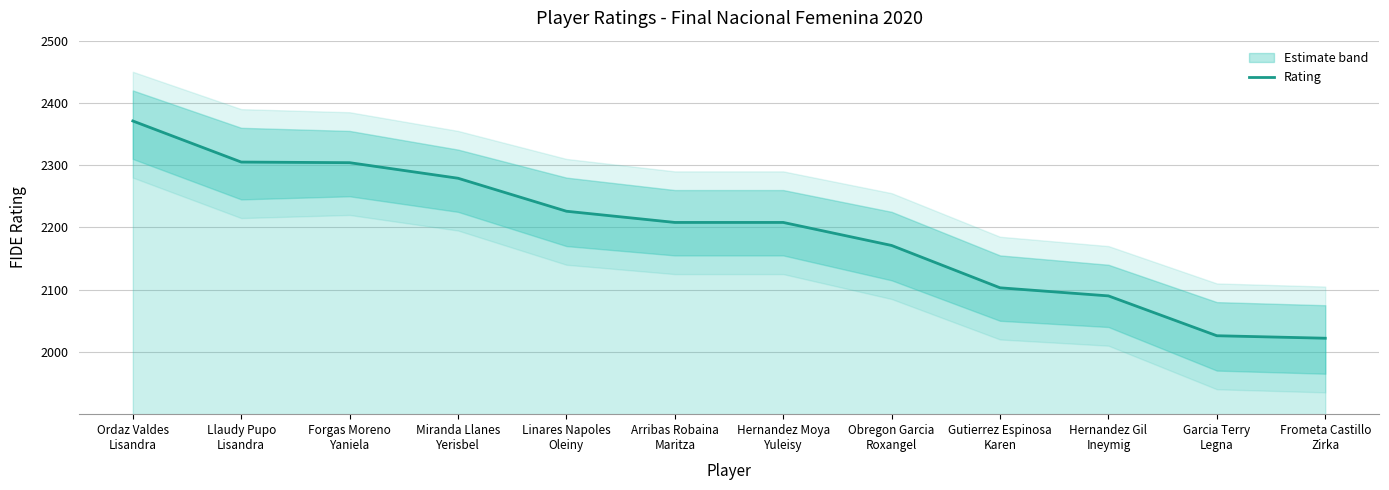

What is the difference between the maximum and second lowest values?

345